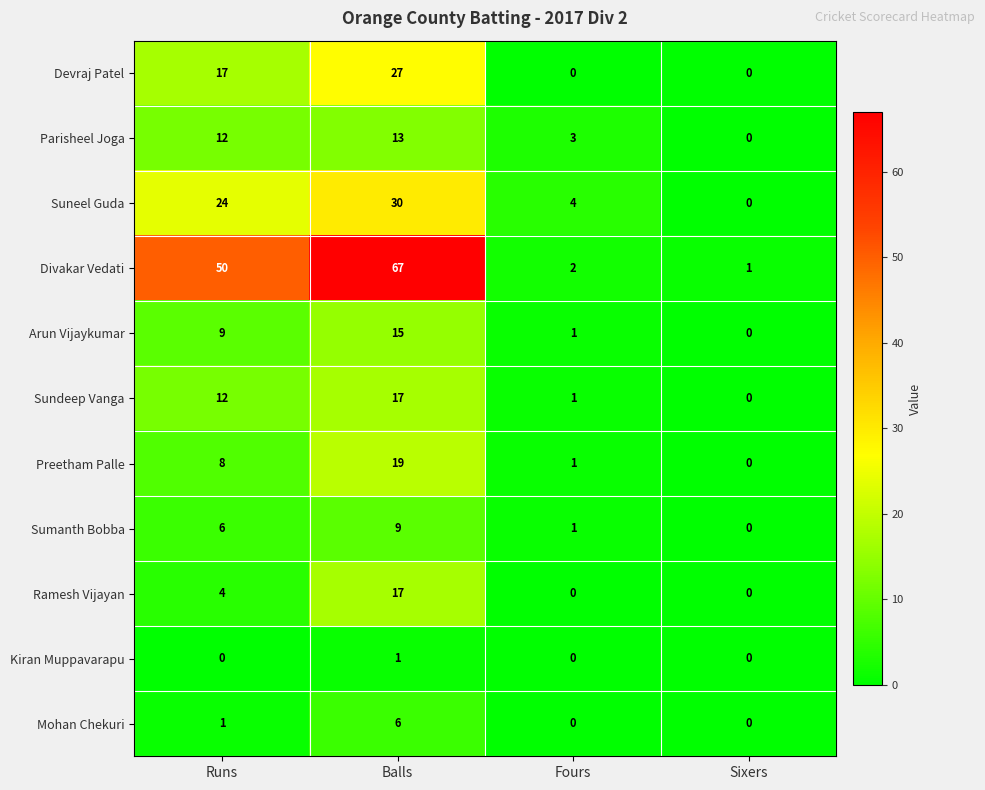

At which category is the sum across all series the highest?

Balls